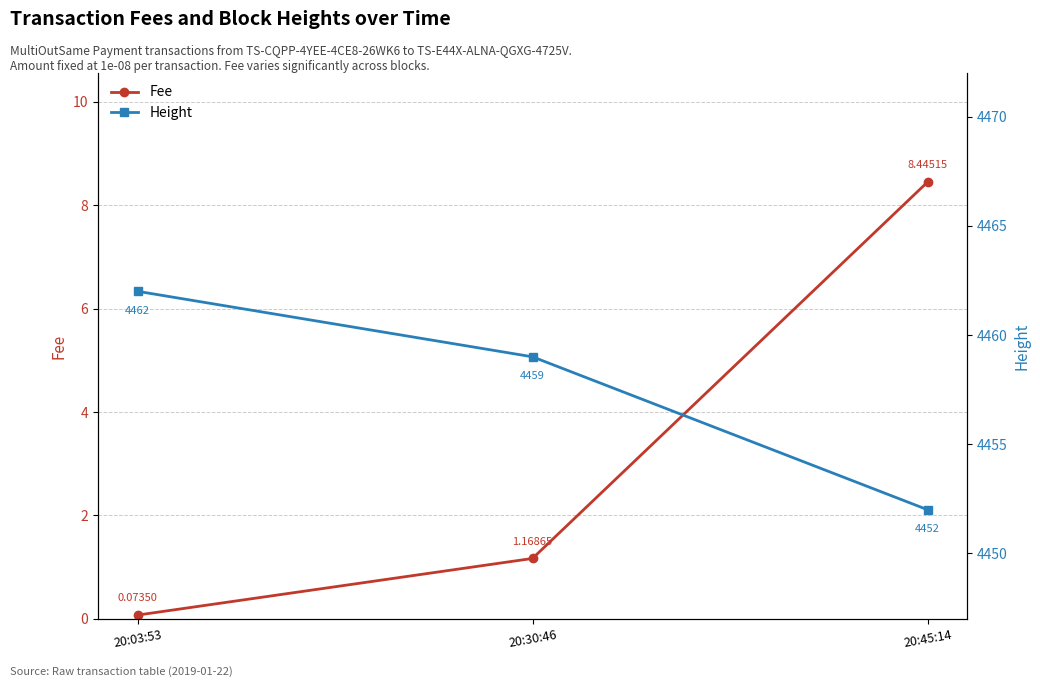

What is the smallest value displayed?

0.1